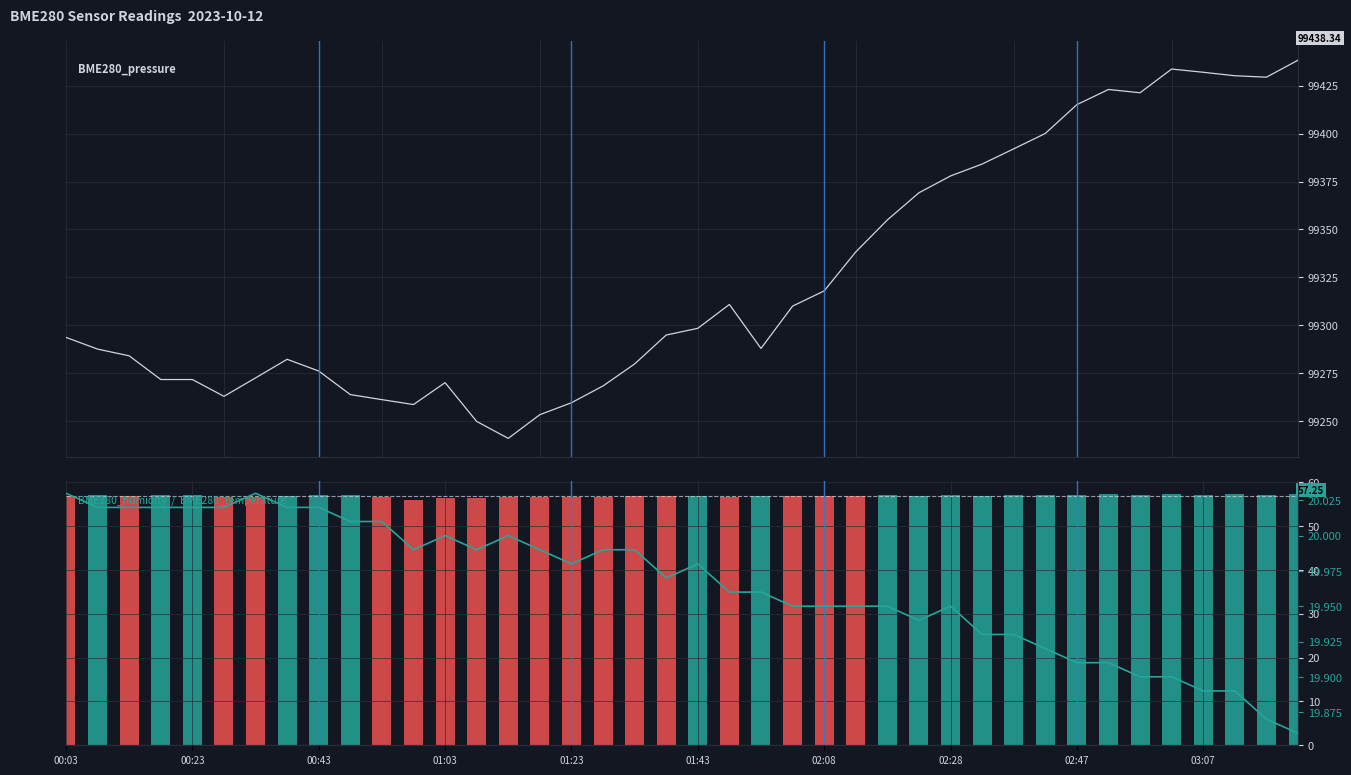

What is the average value of the BME280_temperature series?

20.0